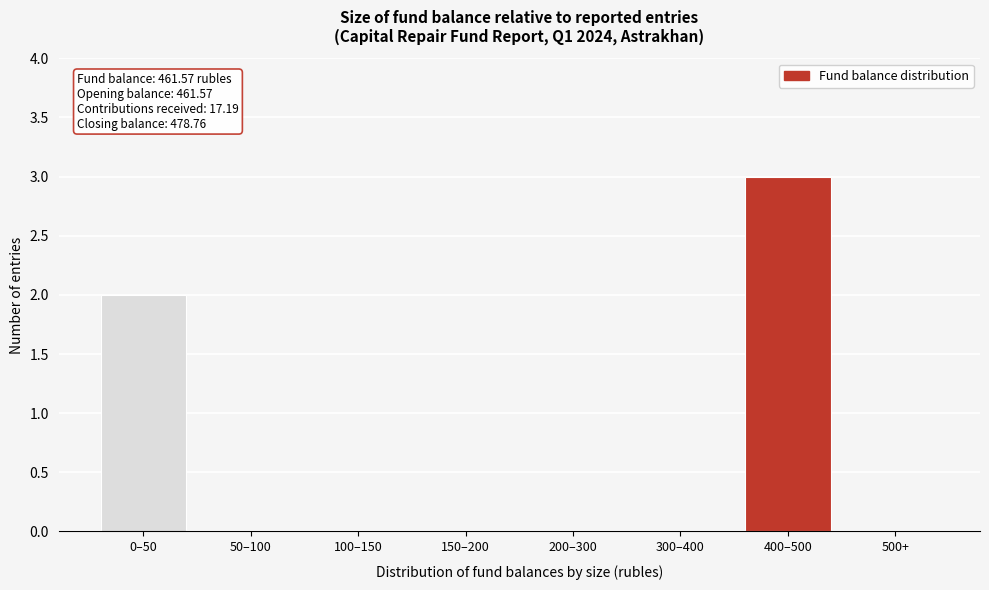

Reading left to right, list all the values displayed in this chart.

0–50=2	50–100=0	100–150=0	150–200=0	200–300=0	300–400=0	400–500=3	500+=0